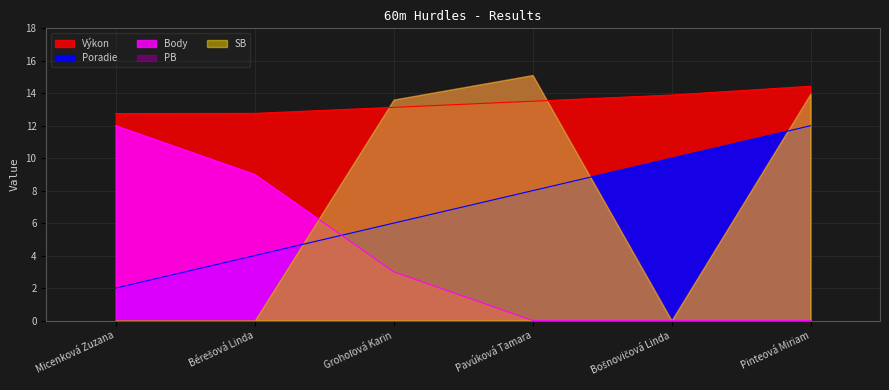

True or false: Poradie and Výkon cross at least once.

False